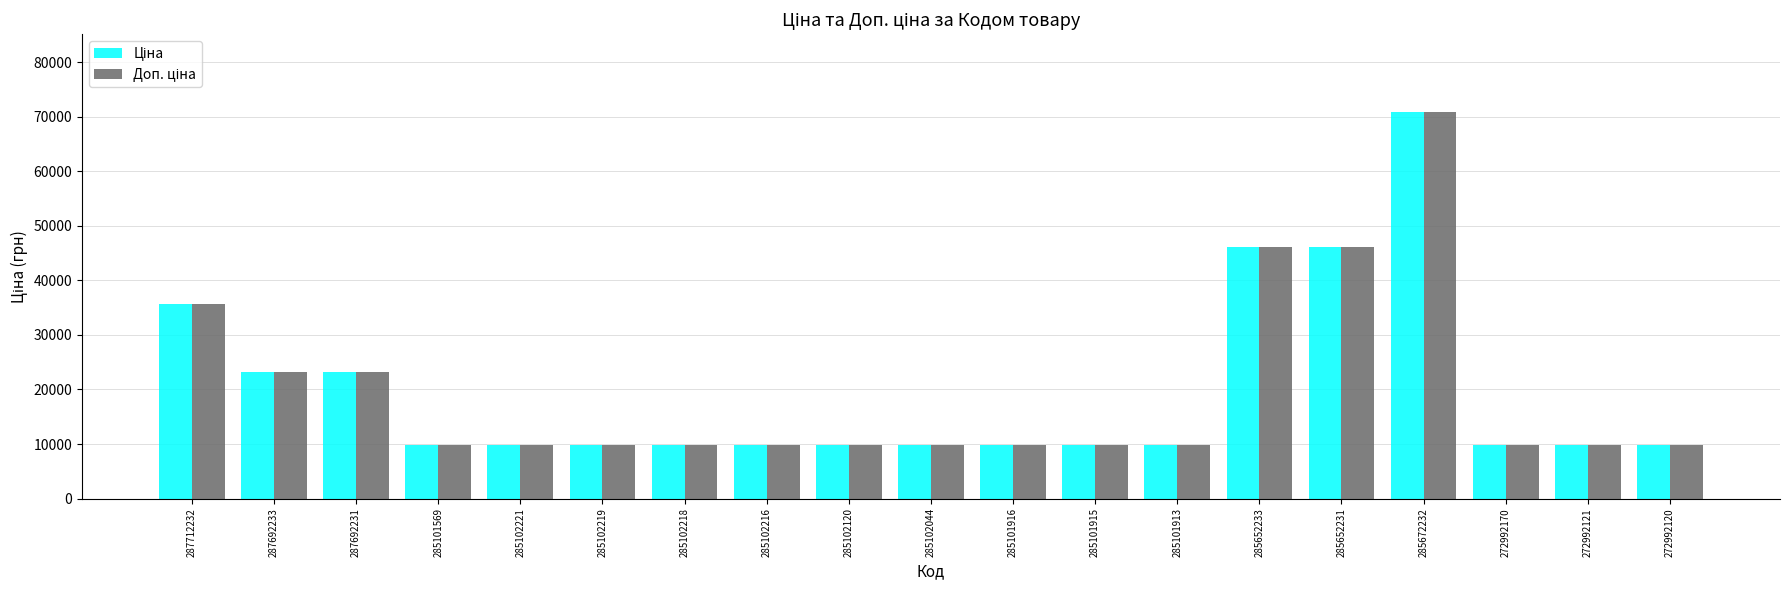

What is the total value across all series at 285652233?

92287.9